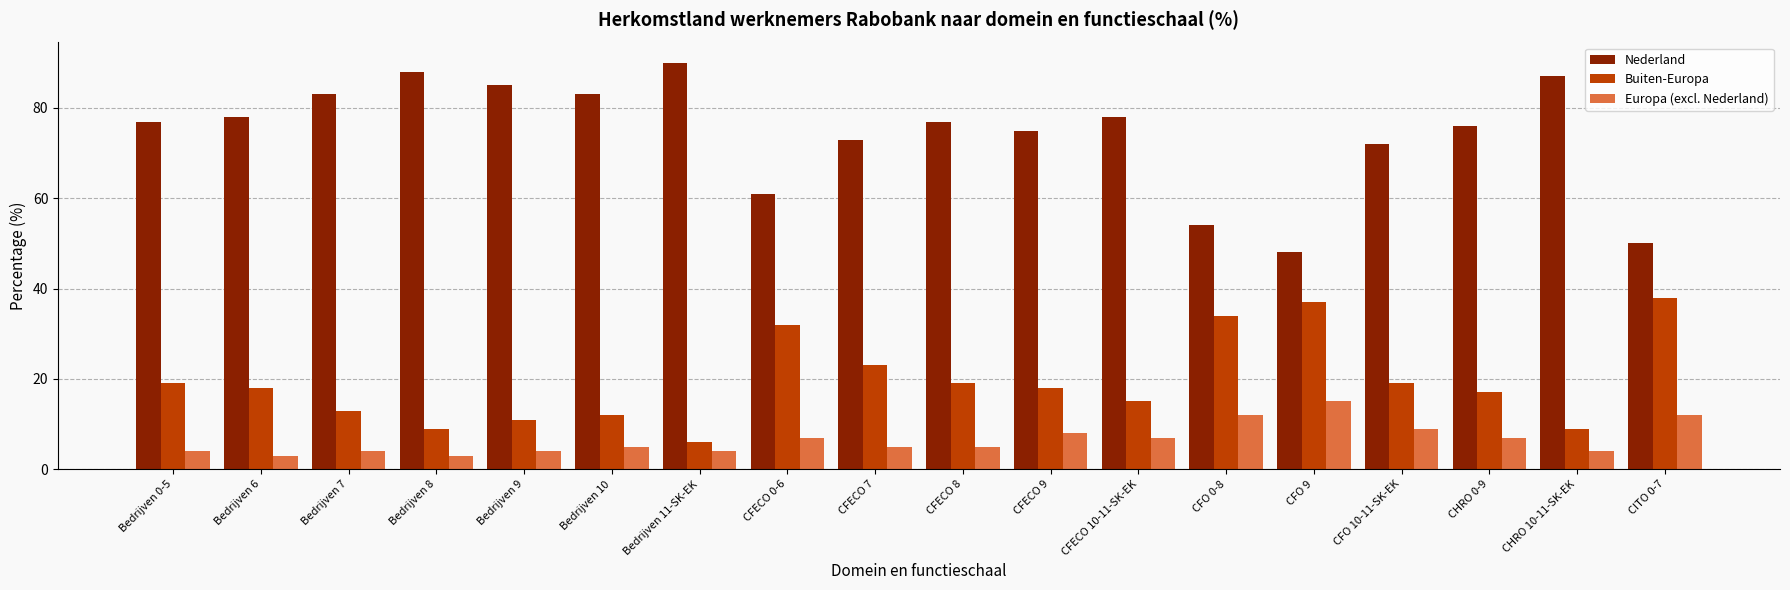

The value of Nederland at Bedrijven 6 is 78. True or false?

True